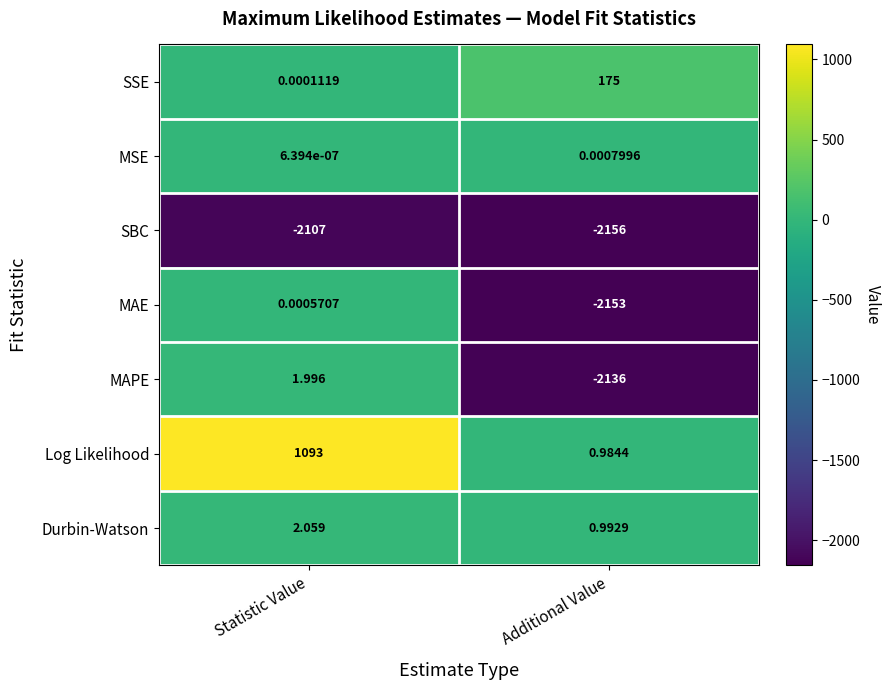

At which label does MAE first exceed 0?

Statistic Value